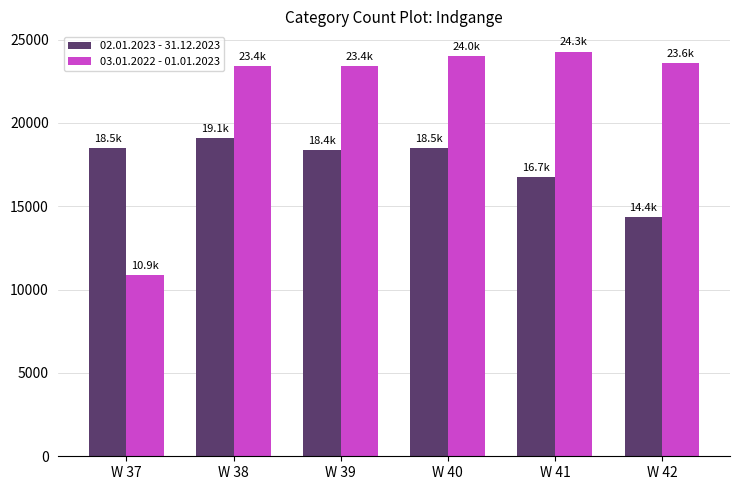

List the series in order of their peak value, highest first.

03.01.2022 - 01.01.2023, 02.01.2023 - 31.12.2023